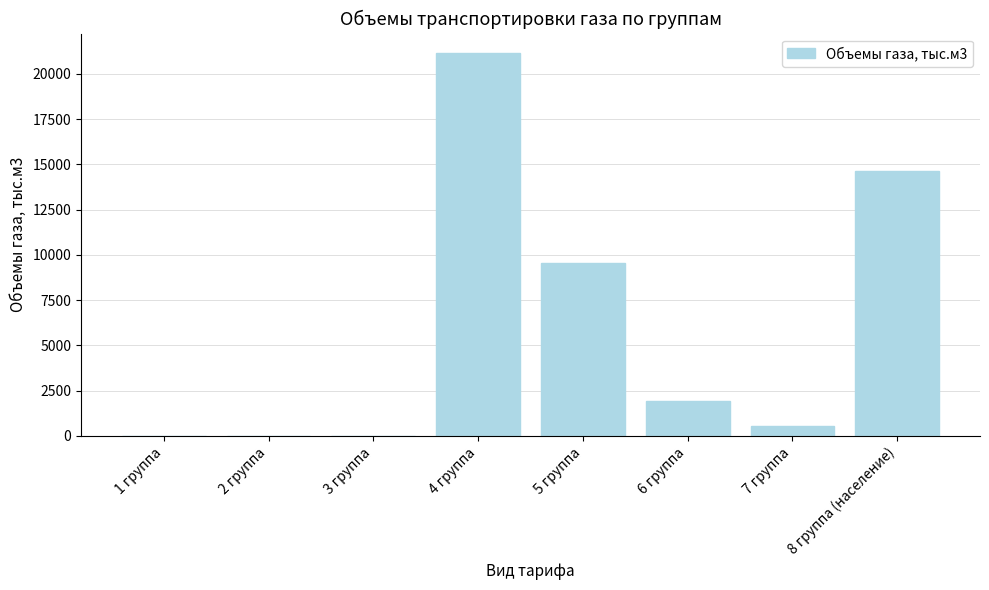

What is the sum of all values?

47821.8